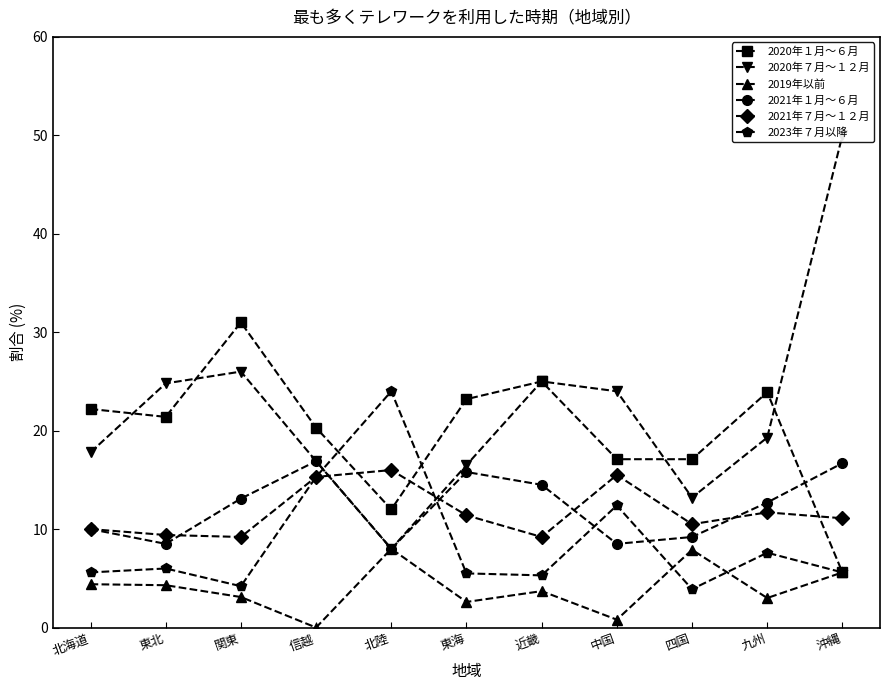

Reading left to right, what are all the values shown in this chart?

2020年１月～６月: 北海道=22.2	東北=21.4	関東=31.0	信越=20.3	北陸=12.0	東海=23.2	近畿=25.0	中国=17.1	四国=17.1	九州=23.9	沖縄=5.6
2020年７月～１２月: 北海道=17.8	東北=24.8	関東=26.0	信越=16.9	北陸=8.0	東海=16.5	近畿=25.0	中国=24.0	四国=13.2	九州=19.3	沖縄=50.0
2019年以前: 北海道=4.4	東北=4.3	関東=3.1	信越=0.0	北陸=8.0	東海=2.6	近畿=3.7	中国=0.8	四国=7.9	九州=3.0	沖縄=5.6
2021年１月～６月: 北海道=10.0	東北=8.5	関東=13.1	信越=16.9	北陸=8.0	東海=15.8	近畿=14.5	中国=8.5	四国=9.2	九州=12.7	沖縄=16.7
2021年７月～１２月: 北海道=10.0	東北=9.4	関東=9.2	信越=15.3	北陸=16.0	東海=11.4	近畿=9.2	中国=15.5	四国=10.5	九州=11.7	沖縄=11.1
2023年７月以降: 北海道=5.6	東北=6.0	関東=4.2	信越=15.3	北陸=24.0	東海=5.5	近畿=5.3	中国=12.4	四国=3.9	九州=7.6	沖縄=5.6